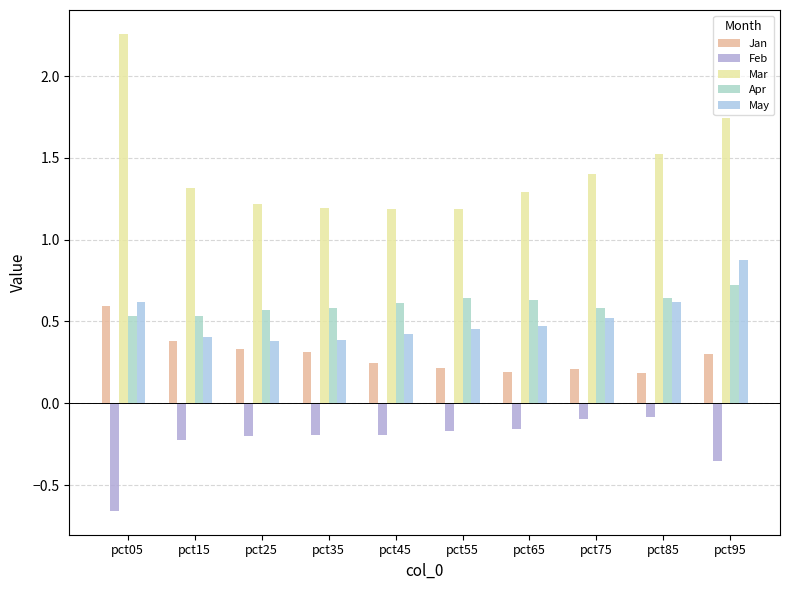

What is the maximum value shown in the chart?

2.3